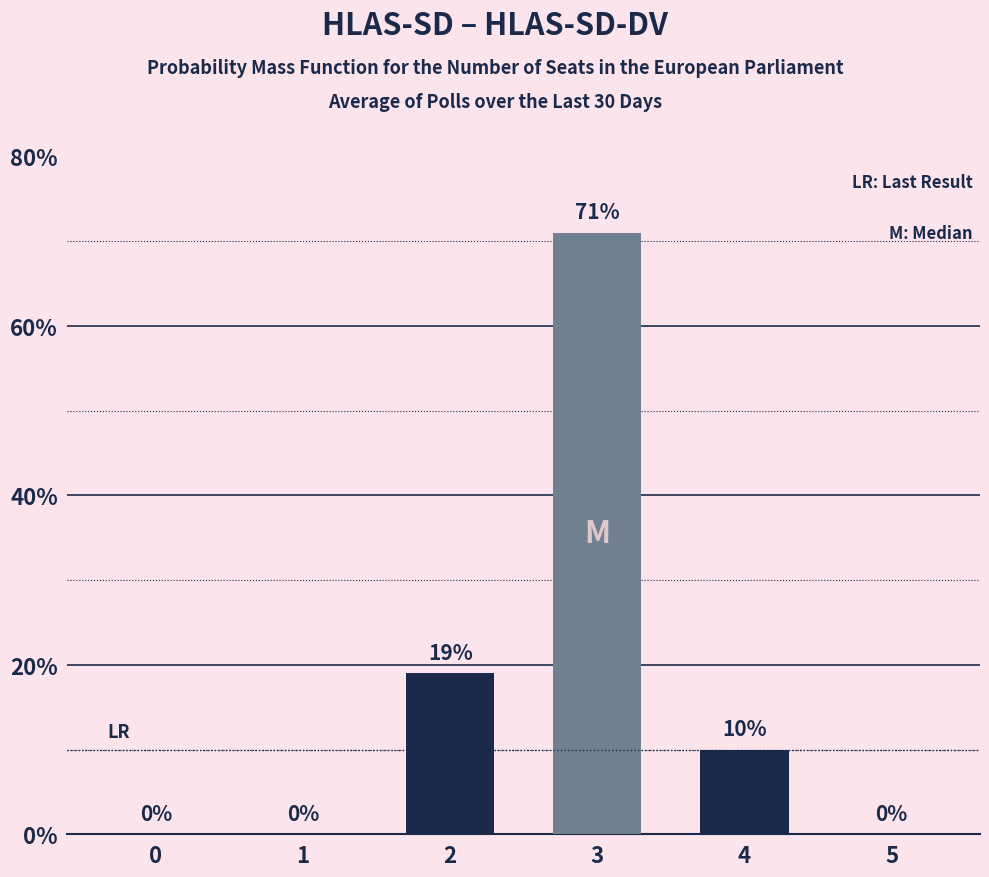

Which category has the highest value across all series?

3